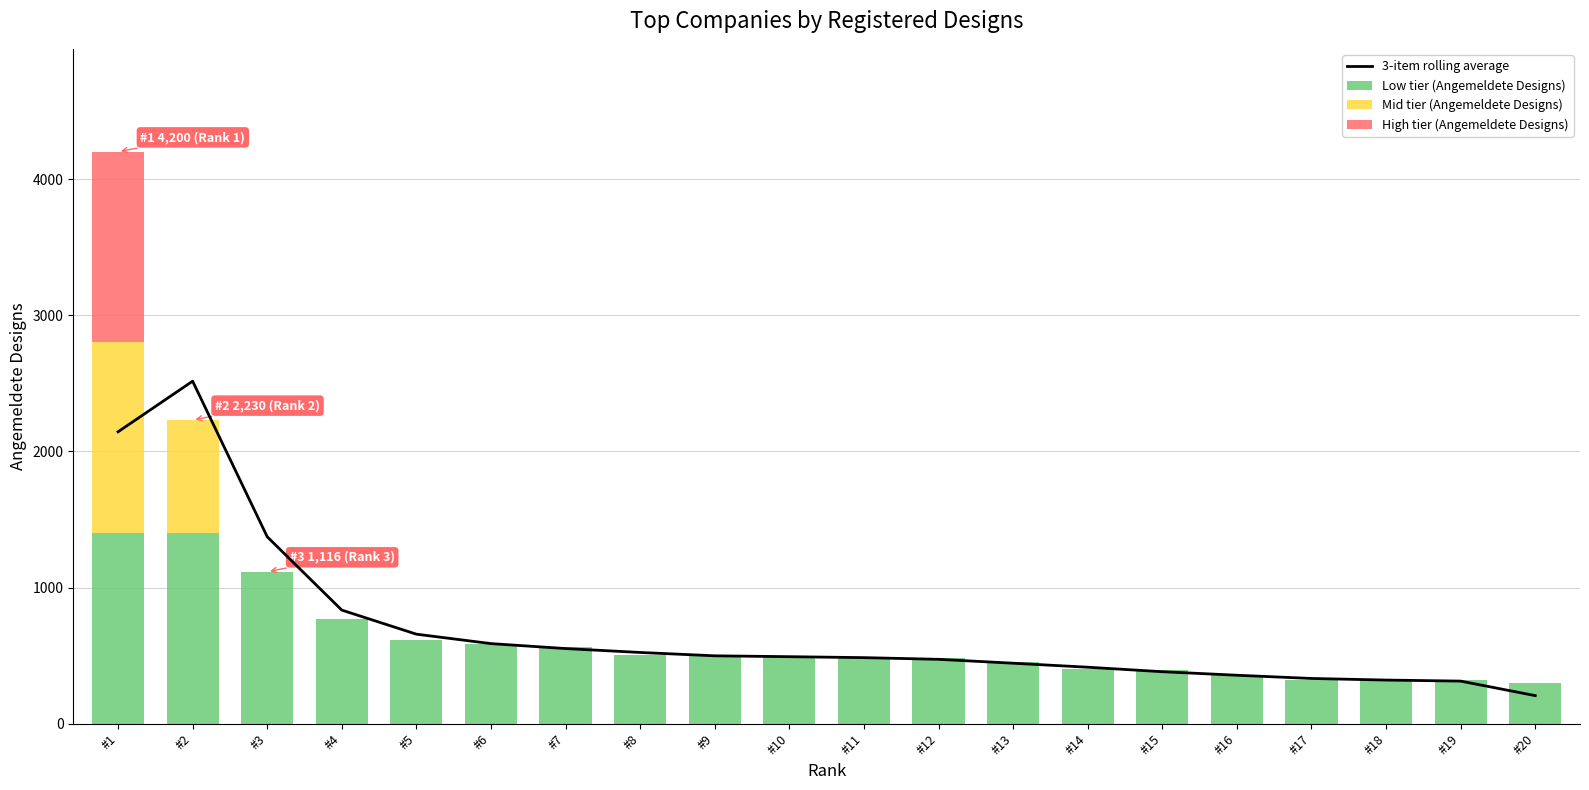

How many values in the Mid tier (Angemeldete Designs) series exceed 0?

2